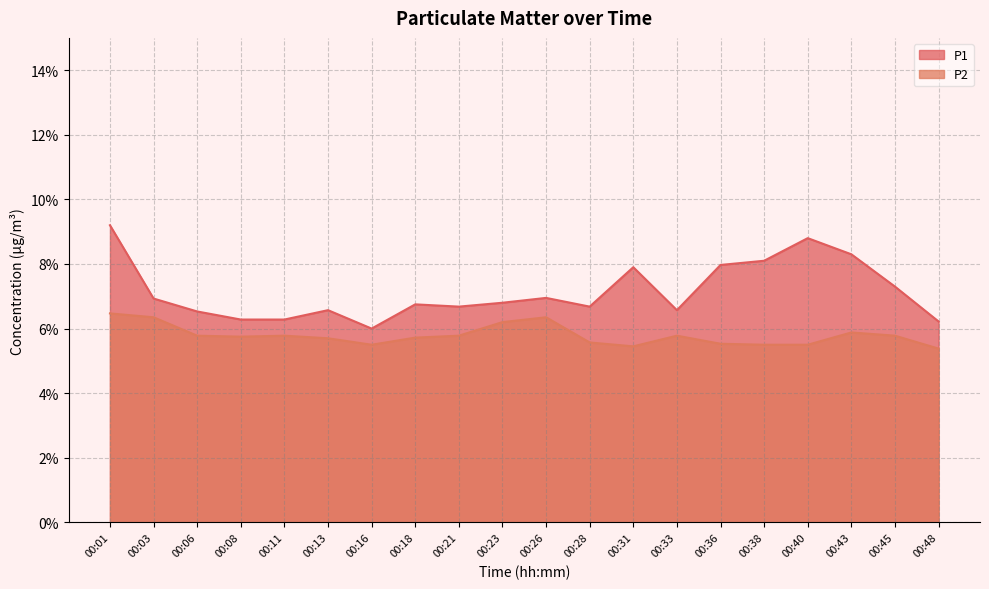

True or false: P2 and P1 cross at least once.

False